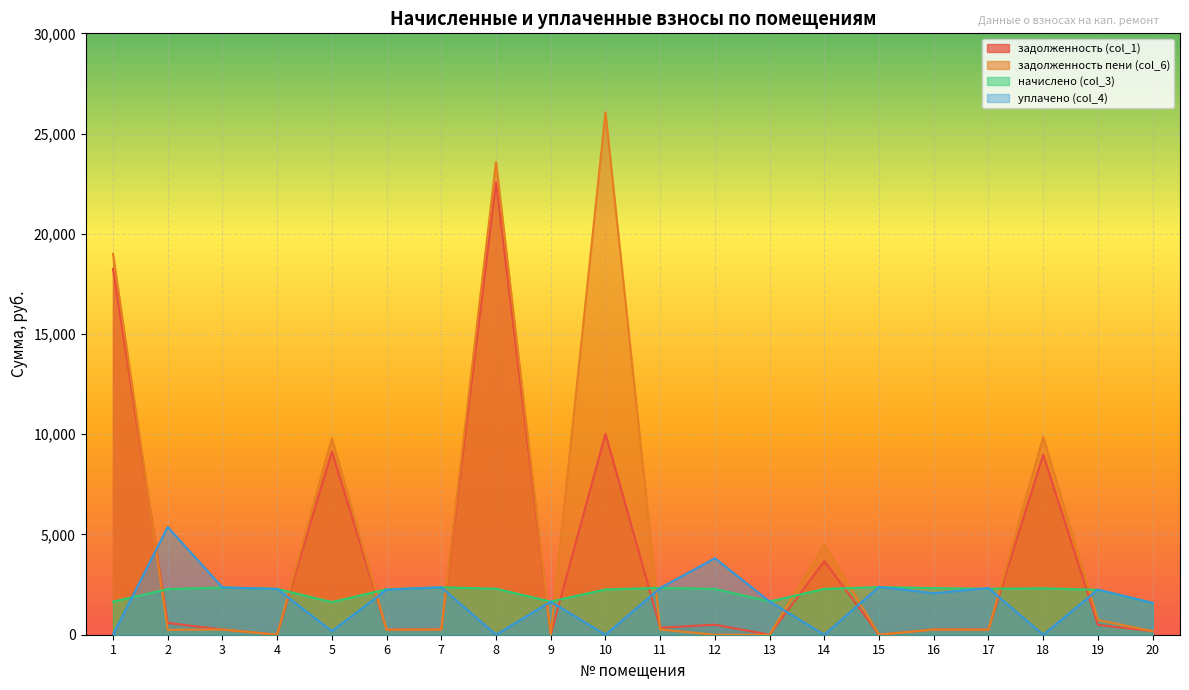

Which has a higher value, 12 or 6?

12